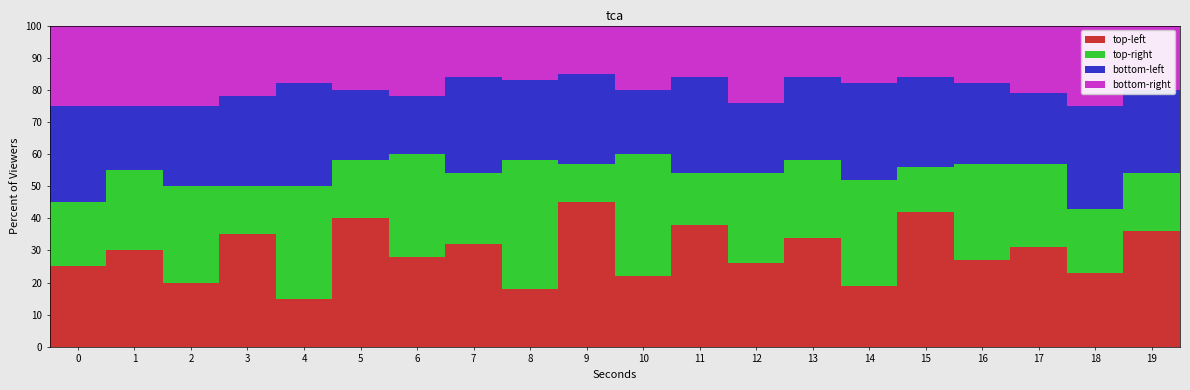

At which label does top-left reach its minimum?

4